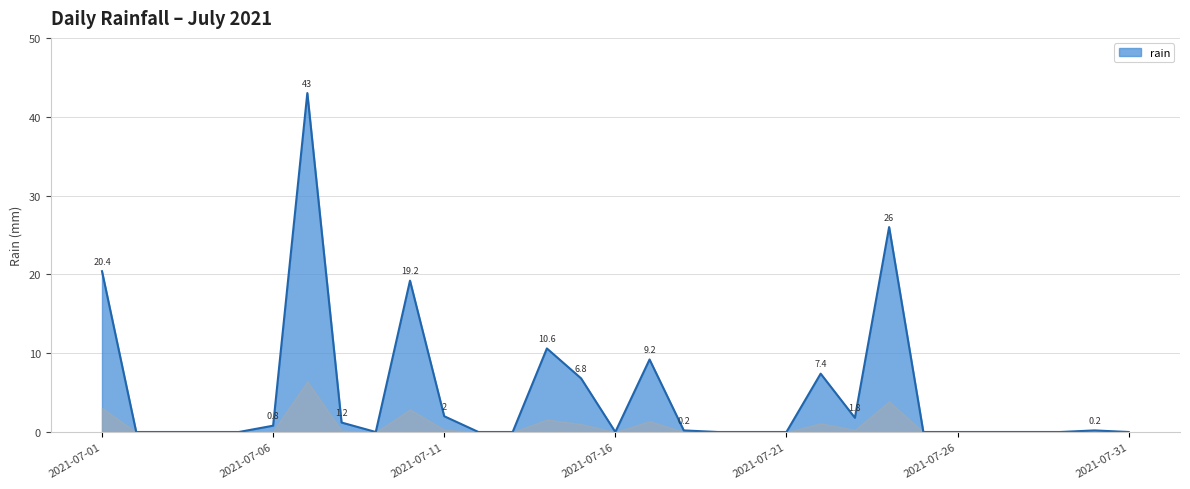

True or false: the data has more than 2 interior local peaks.

True